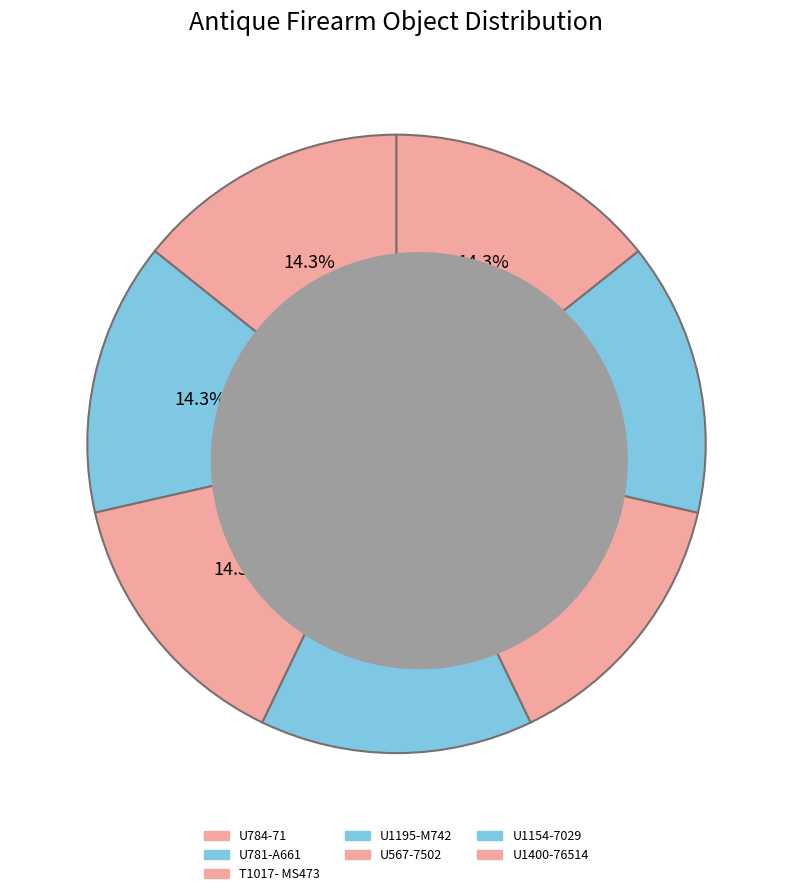

Is there any slice that represents more than half of the pie?

No